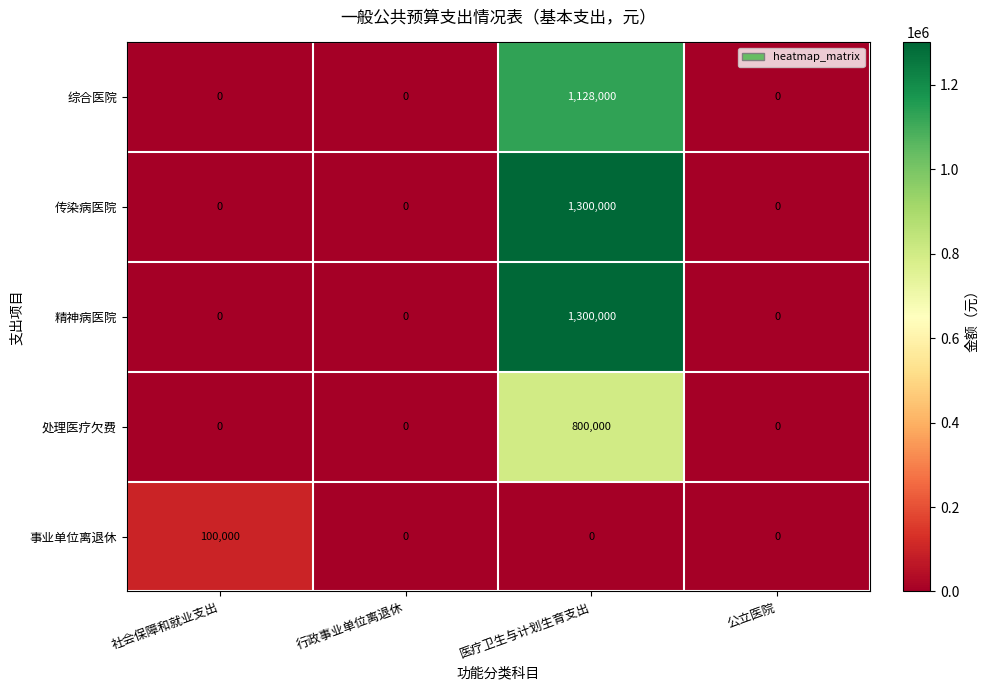

Is the value of 事业单位离退休 at 公立医院 greater than the value of 综合医院 at 医疗卫生与计划生育支出?

No